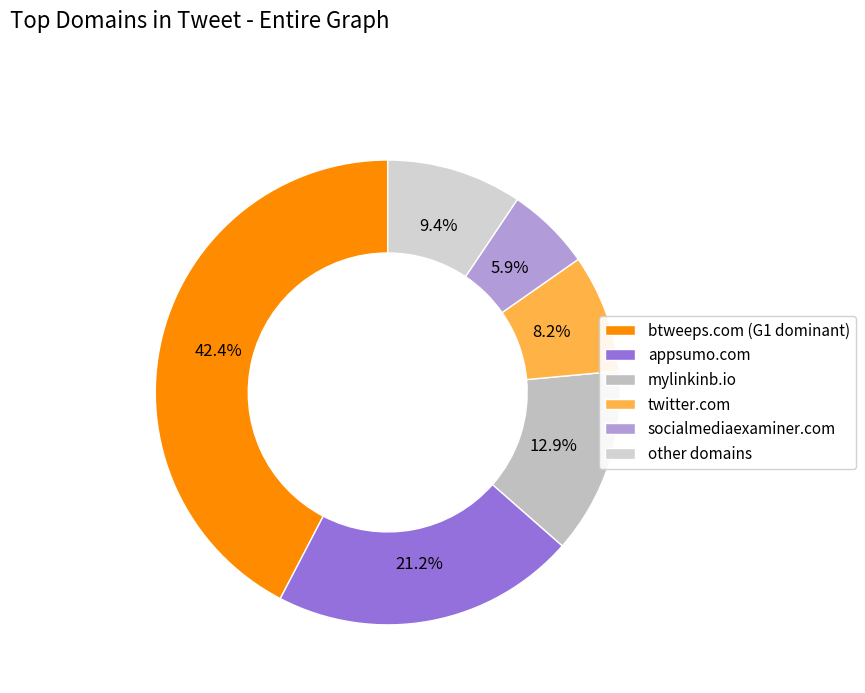

Which category has the smallest portion of the pie?

socialmediaexaminer.com